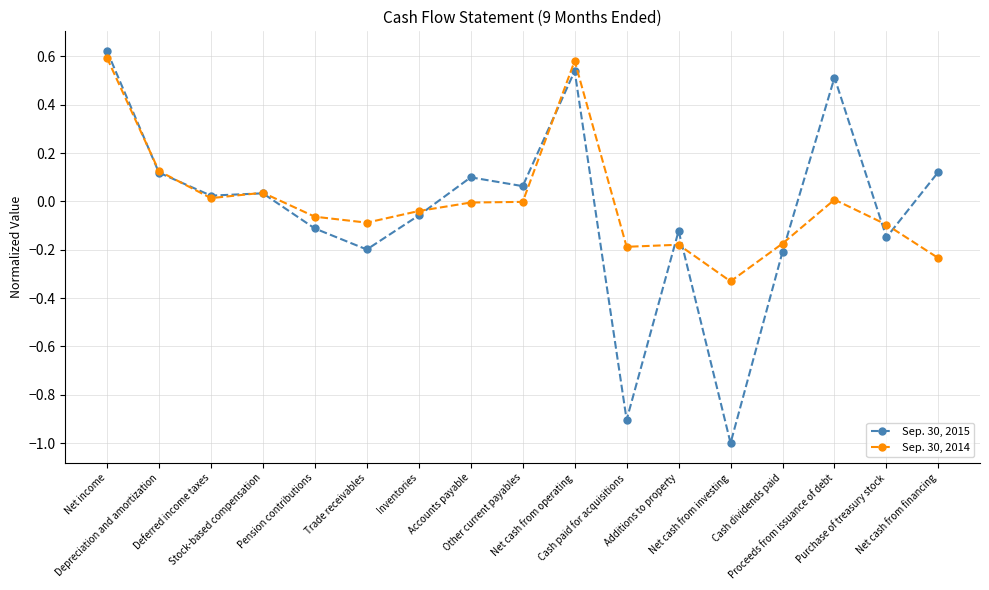

At which category is the sum across all series the highest?

Net income